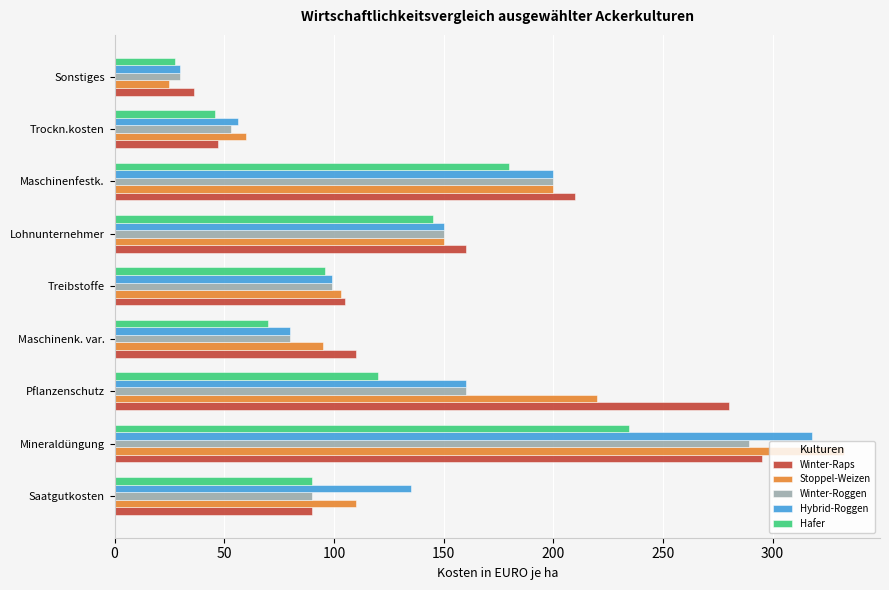

At how many categories does at least one series exceed 124?

5